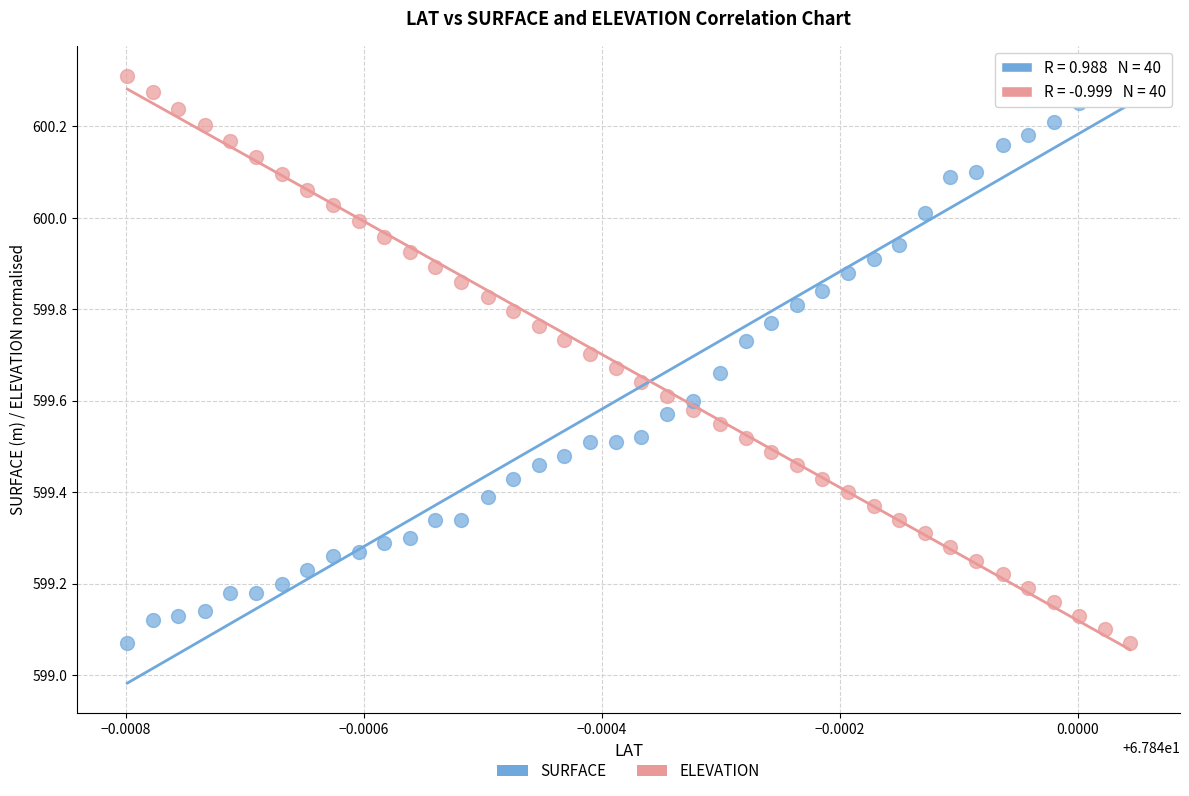

Across all data points, what is the range of Y values (max minus min)?

1.2